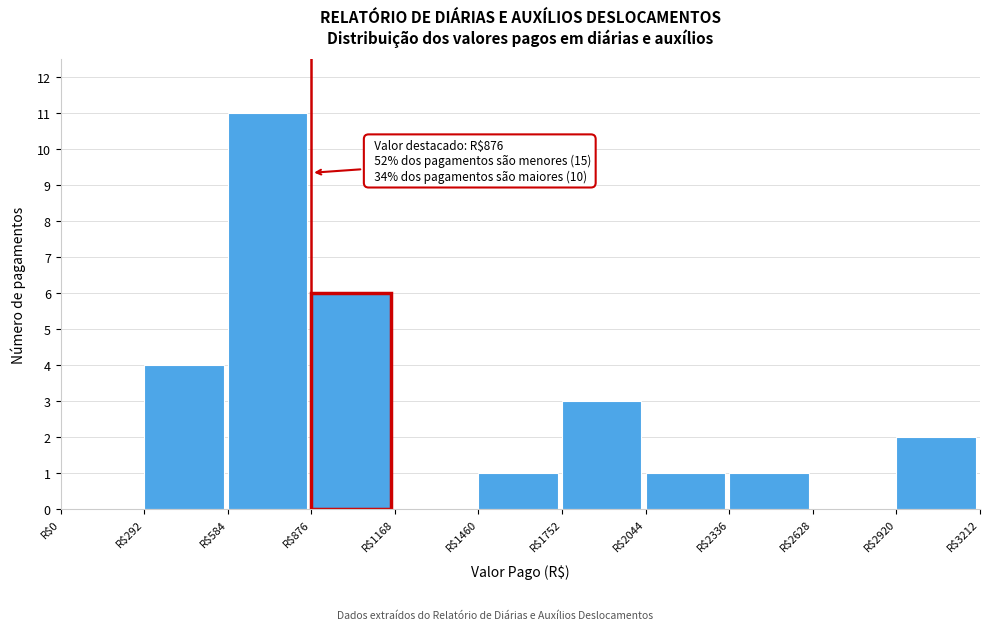

Over which range of the x-axis is the bar tallest?

600 to 900